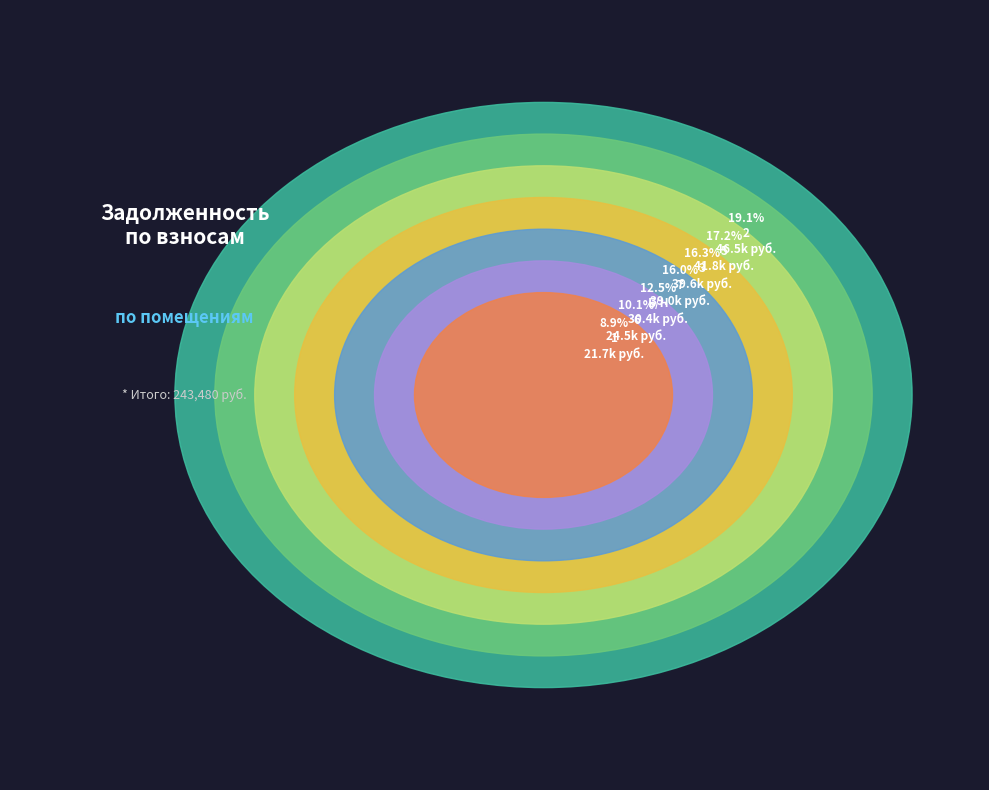

Rank the categories by value from highest to lowest.

2, 5, 3, 7, Б/Н, 6, 1